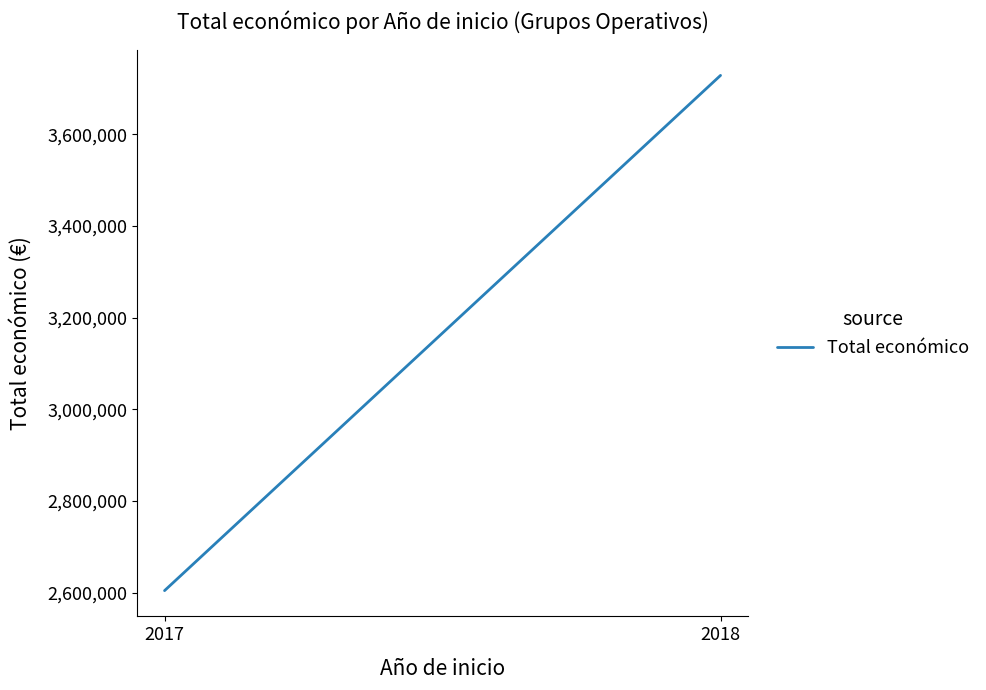

At which category does the chart reach its minimum across all series?

2017